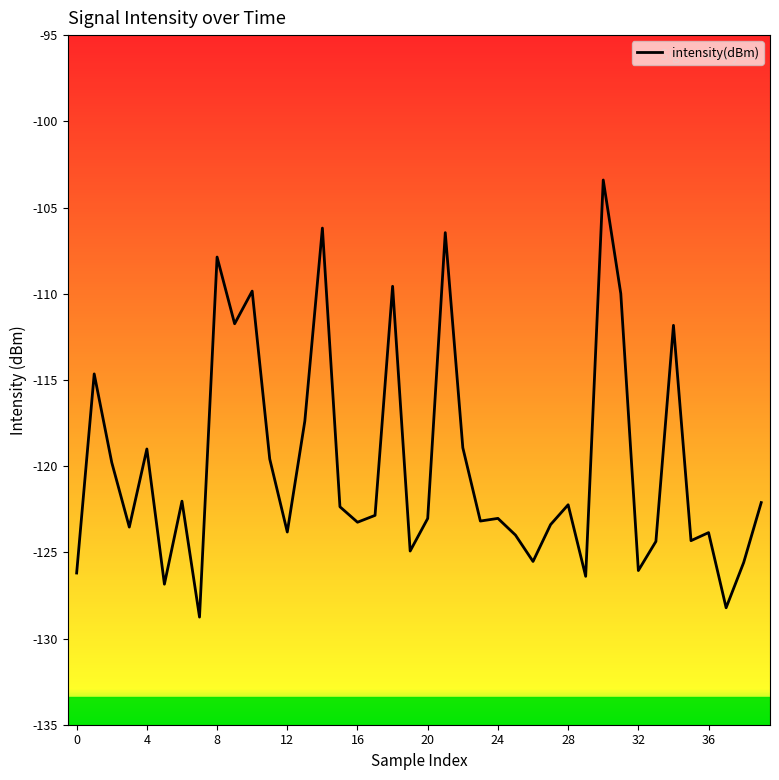

What is the minimum value shown in the chart?

-128.8